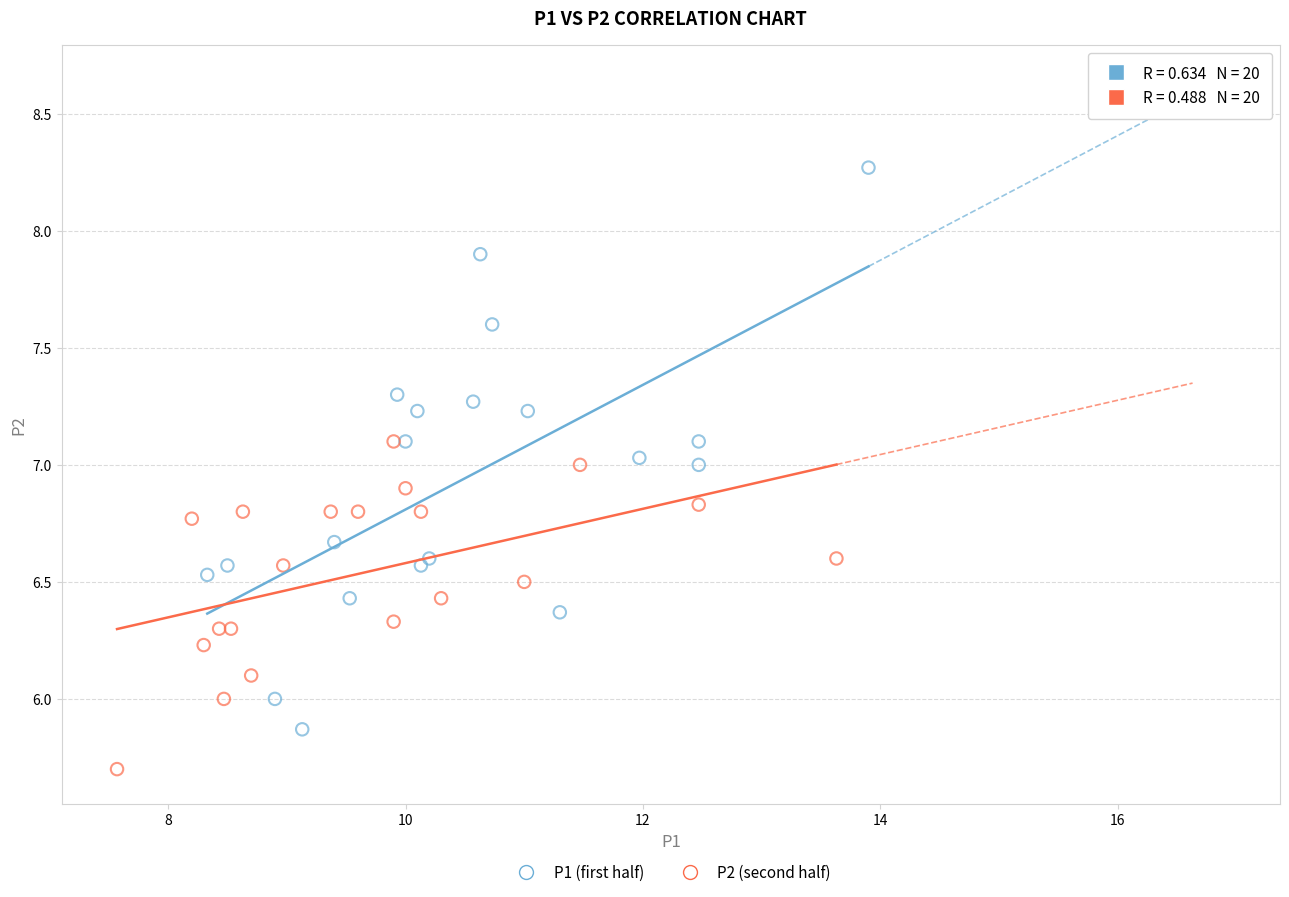

Which series has the widest spread of Y values?

P1 (first half)